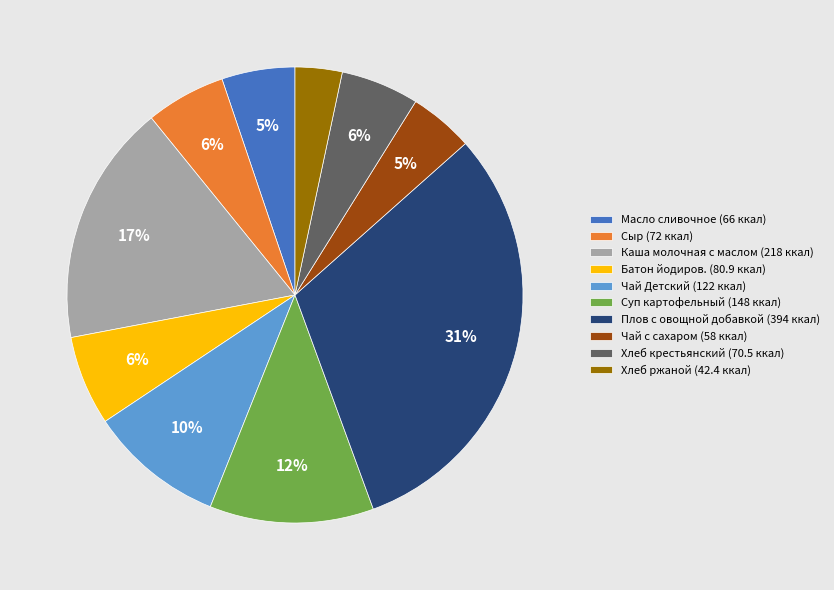

How many slices are in this pie chart?

10